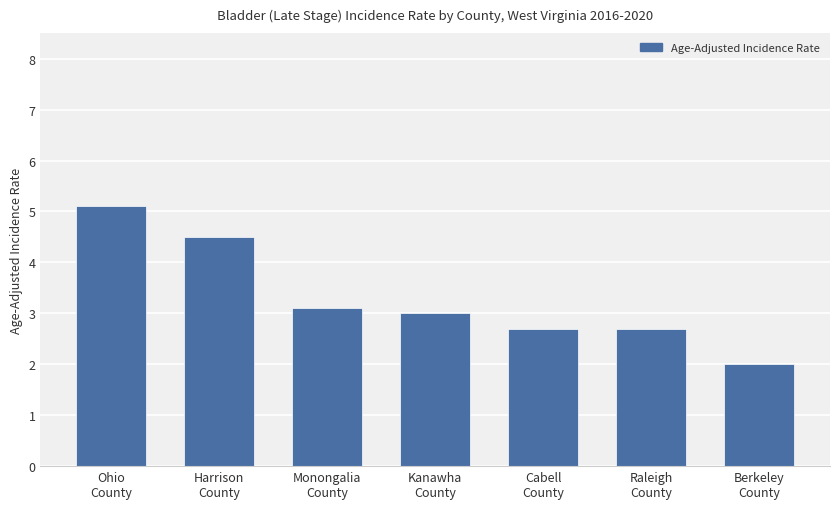

What is the label of the 3rd bar from the left?

Monongalia
County